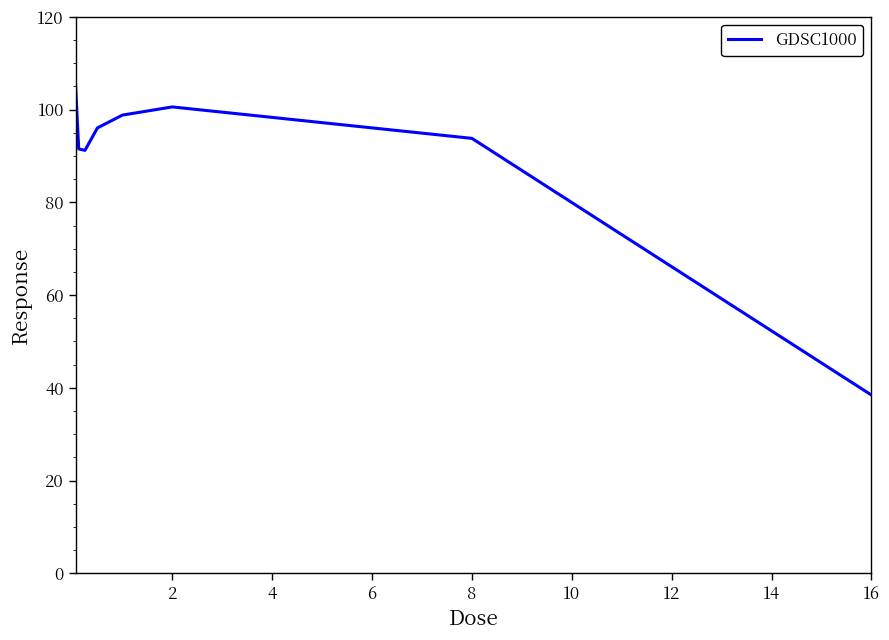

What is the minimum value shown in the chart?

38.5